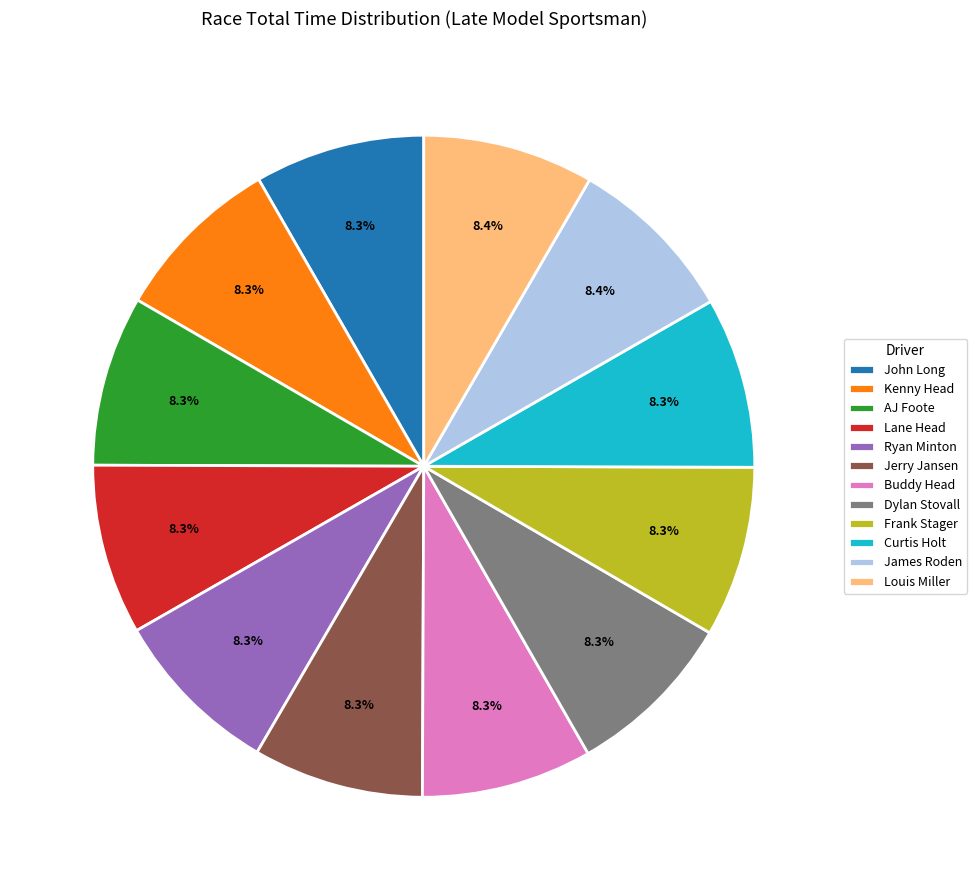

Approximately how many times larger is the value at Curtis Holt compared to Lane Head?

1.0